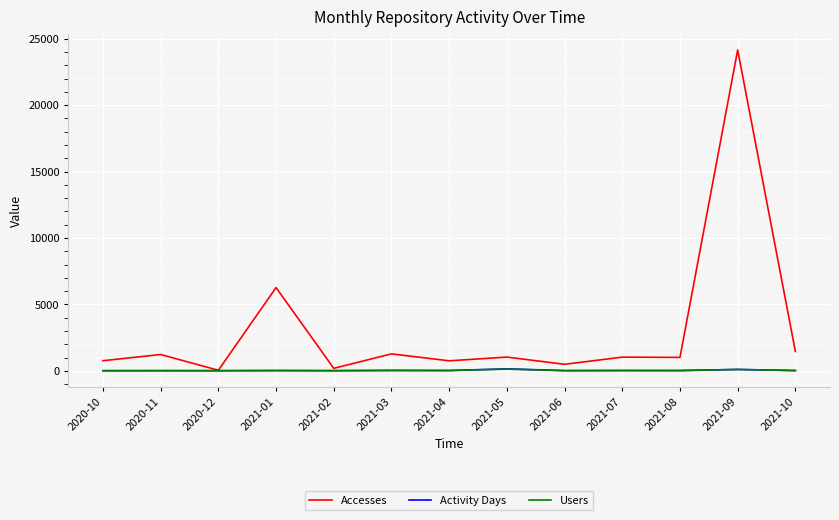

At which category does the chart reach its peak across all series?

2021-09